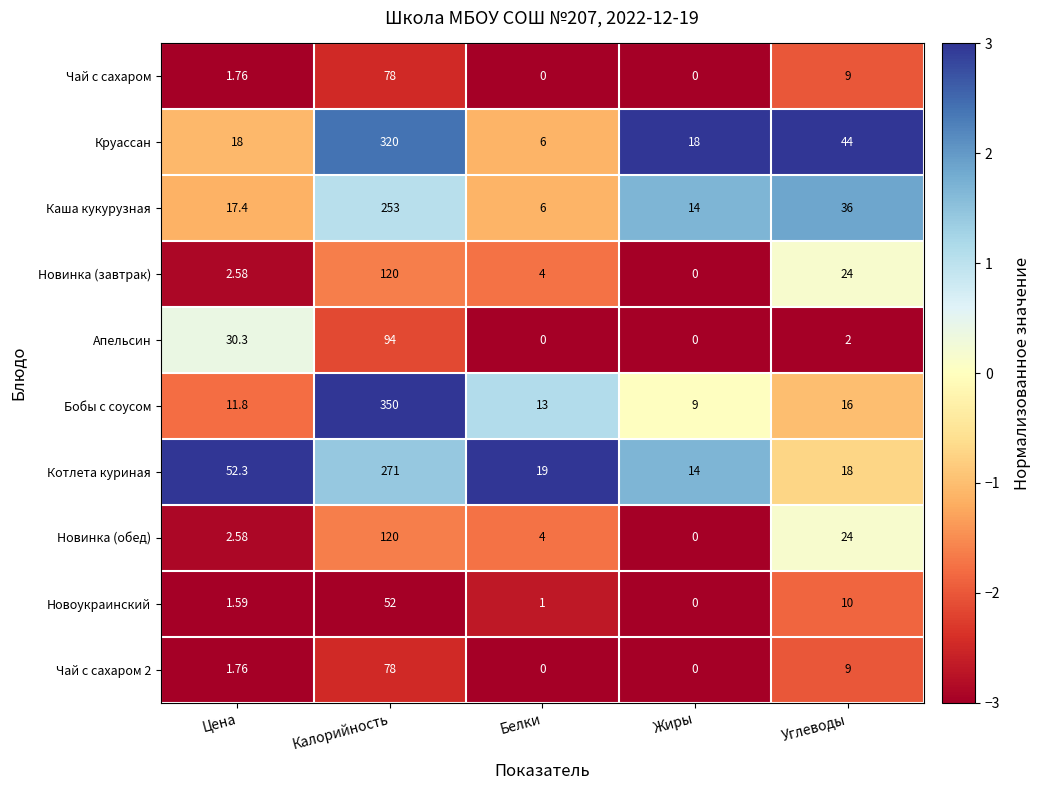

How many values in the Чай с сахаром 2 series are below 1?

2